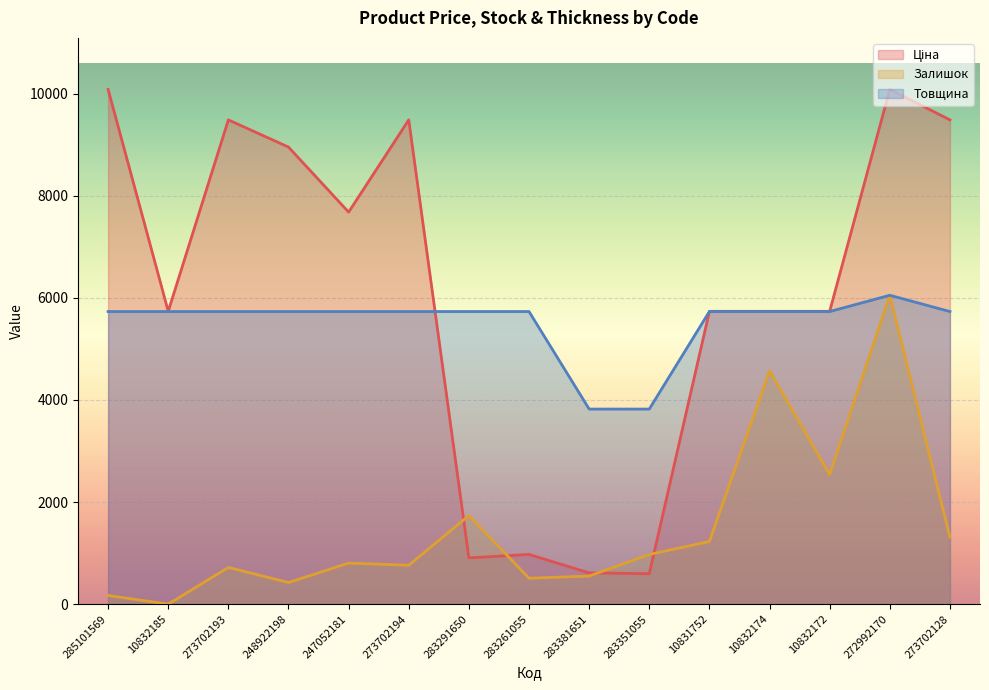

How many data points does each series have?

15